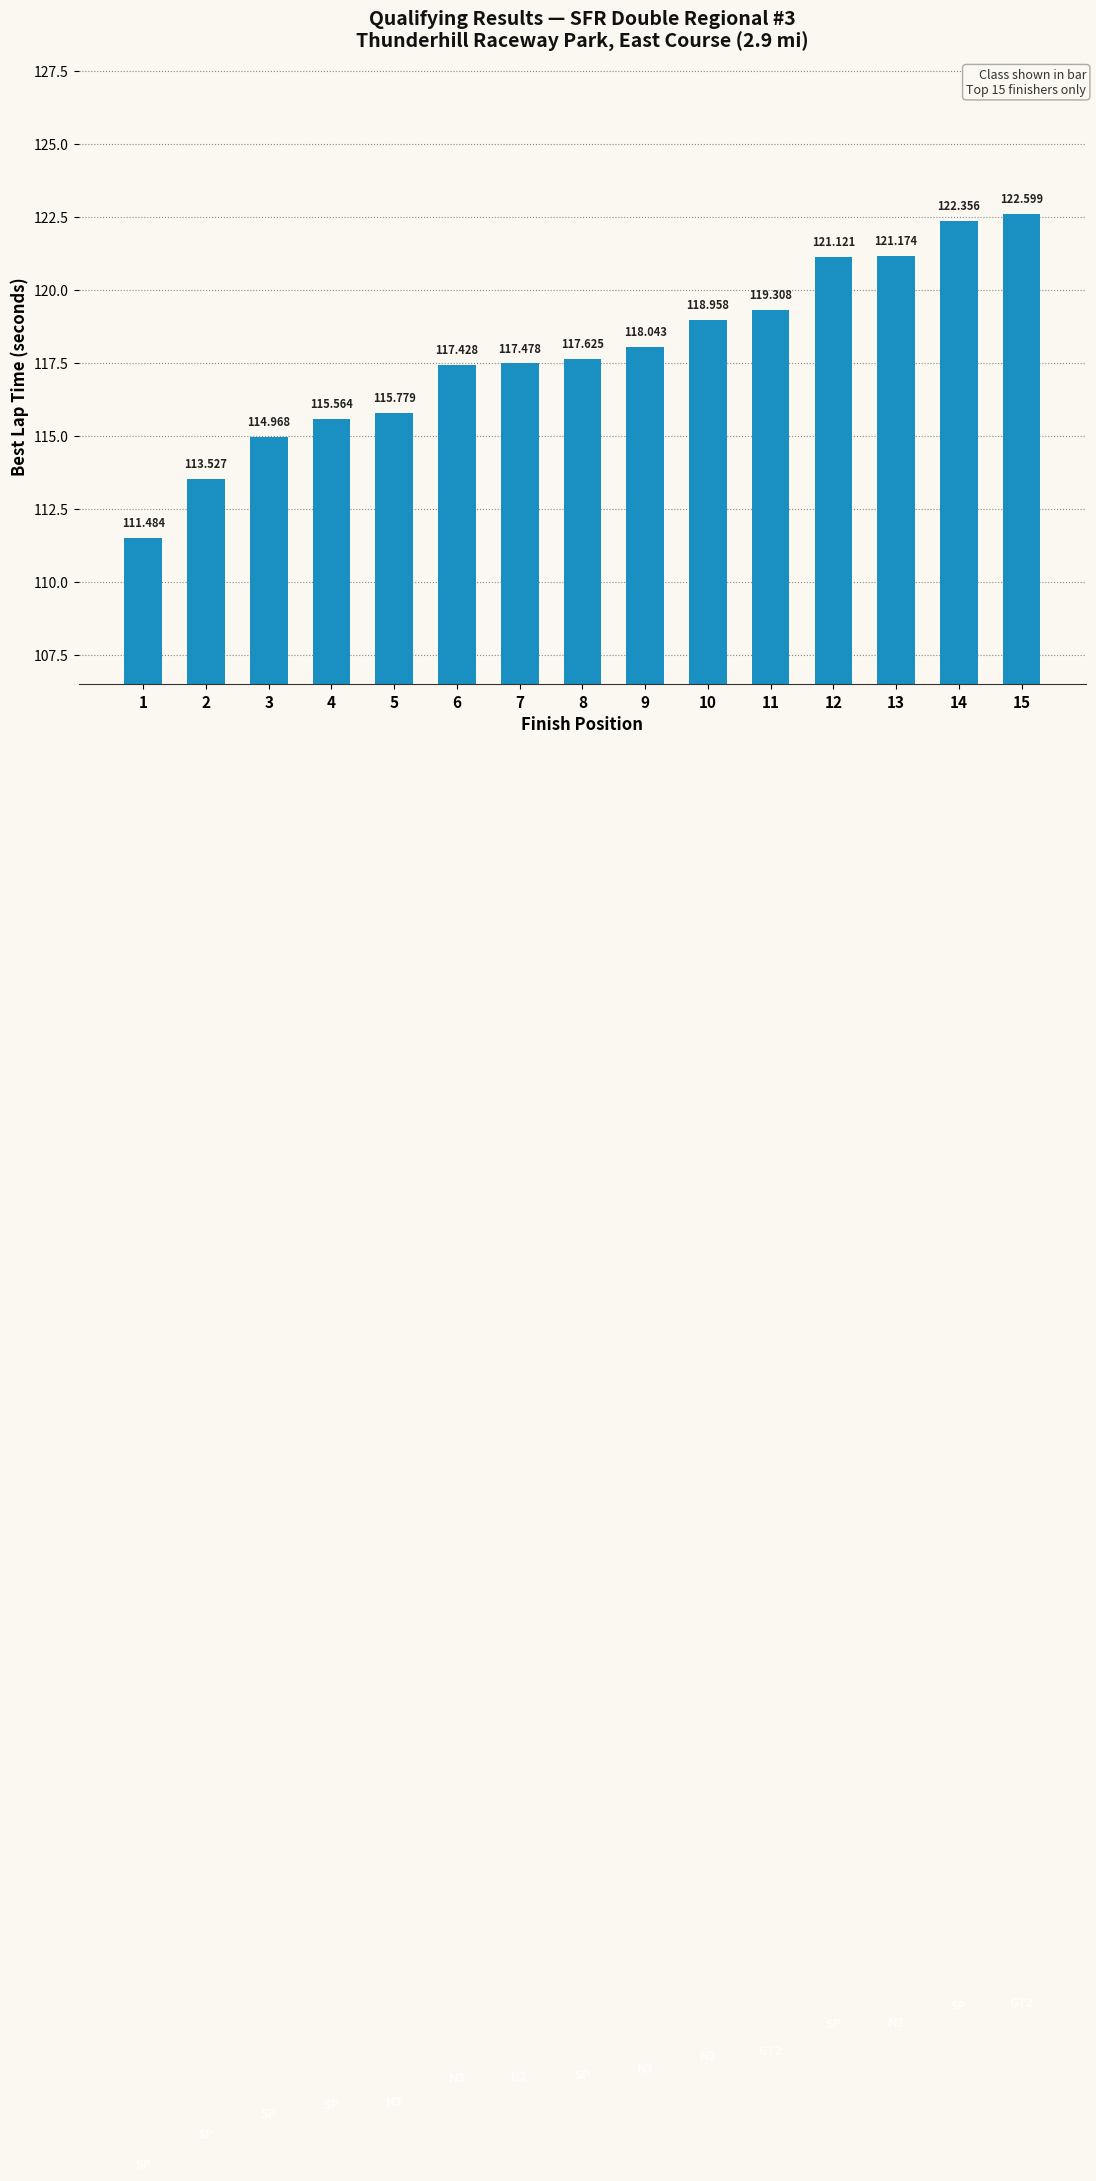

What is the sum of the values at 15 and 8?

240.2